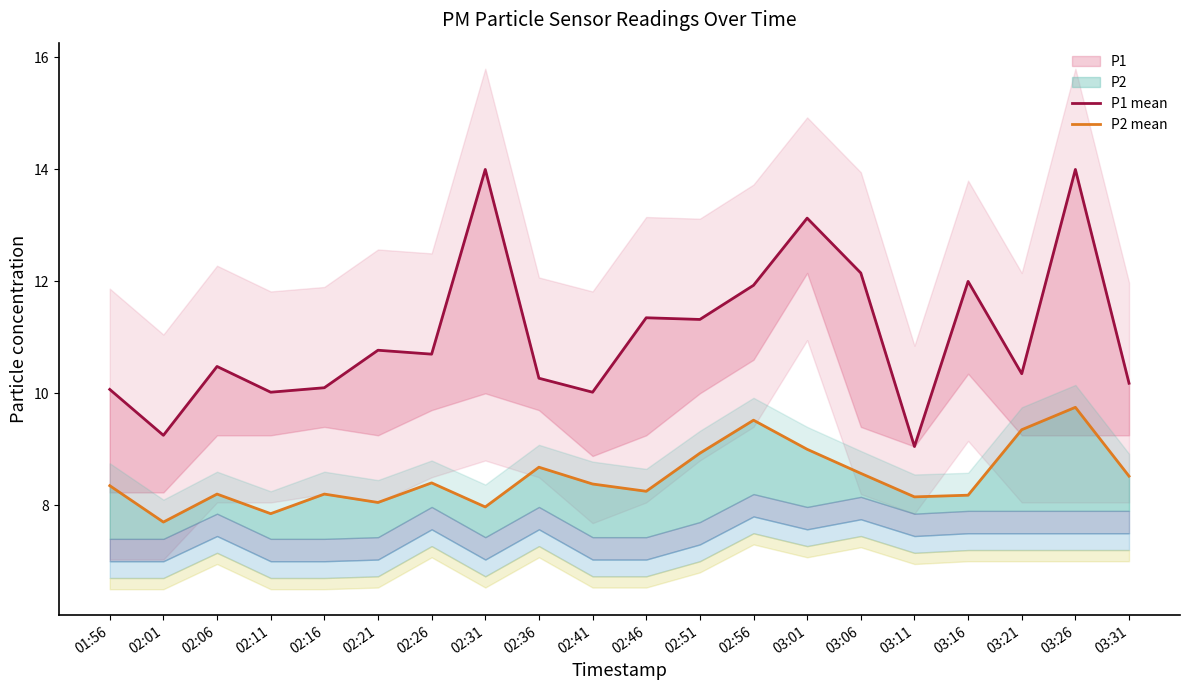

True or false: P1 mean and P2 mean intersect in this chart.

False